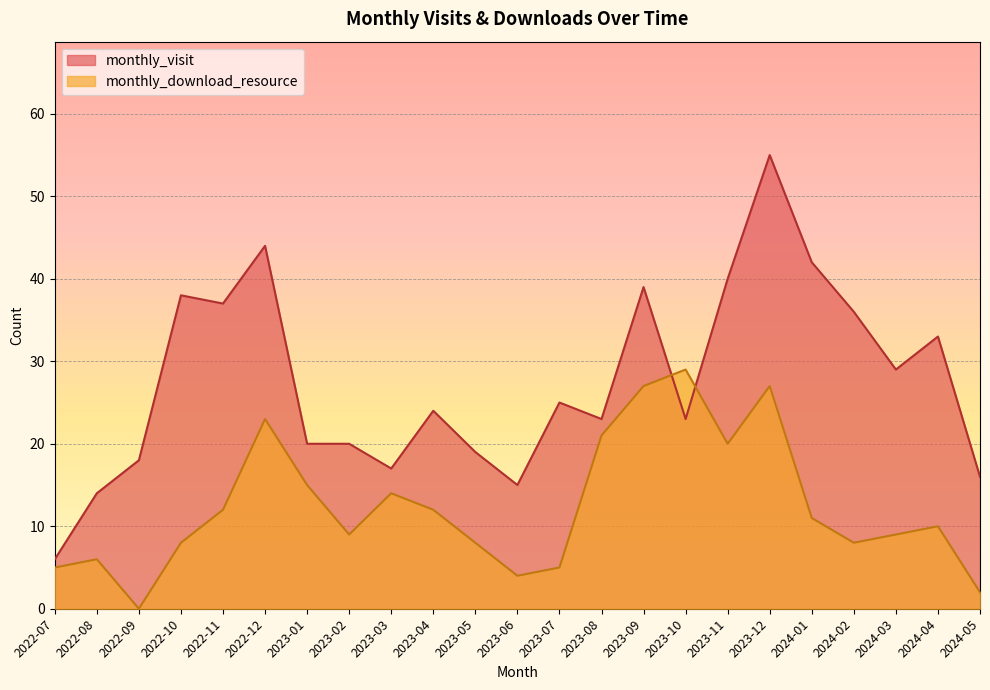

What are all the series names shown in the legend?

monthly_visit, monthly_download_resource